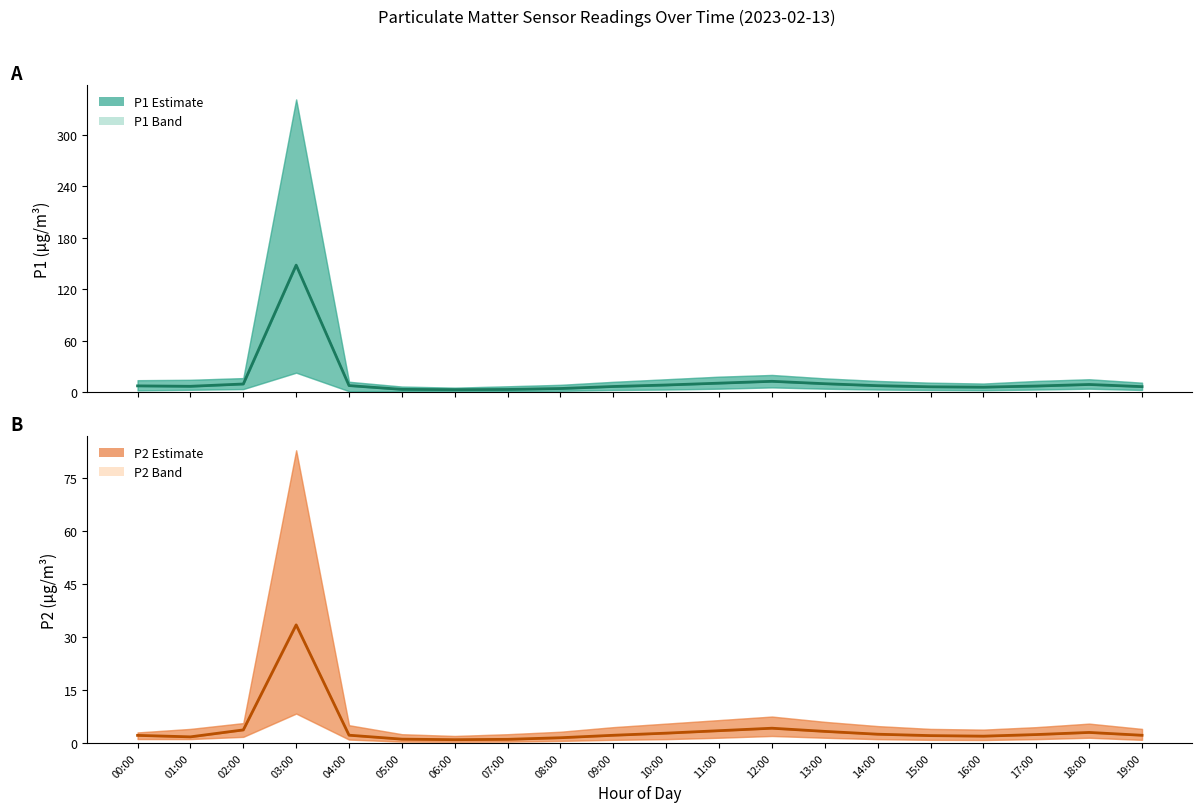

True or false: P2 Estimate has a value of 2.2 at 09:00.

True